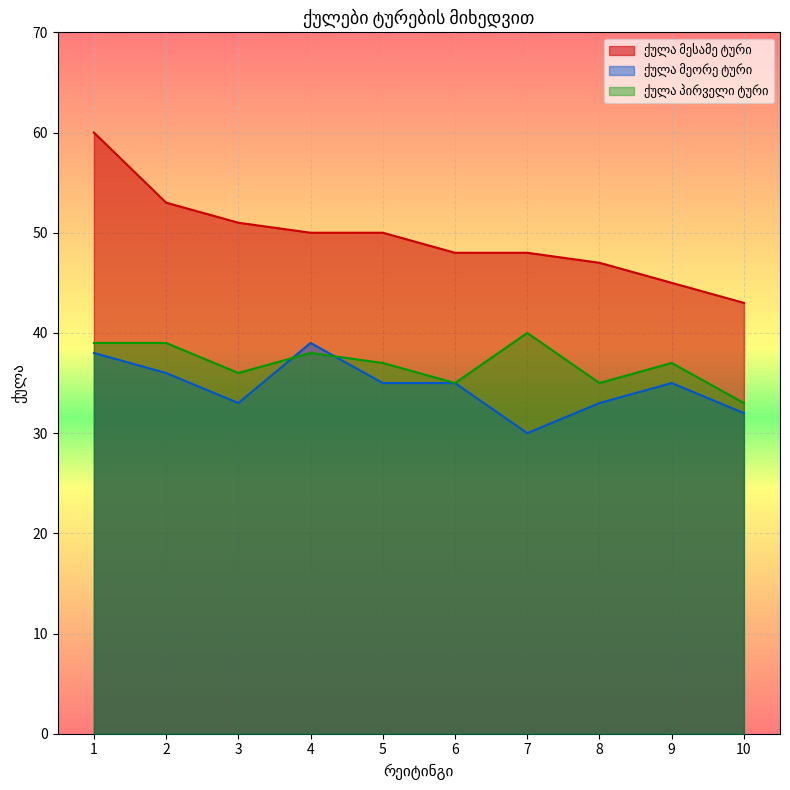

How many lines are shown in the chart?

3